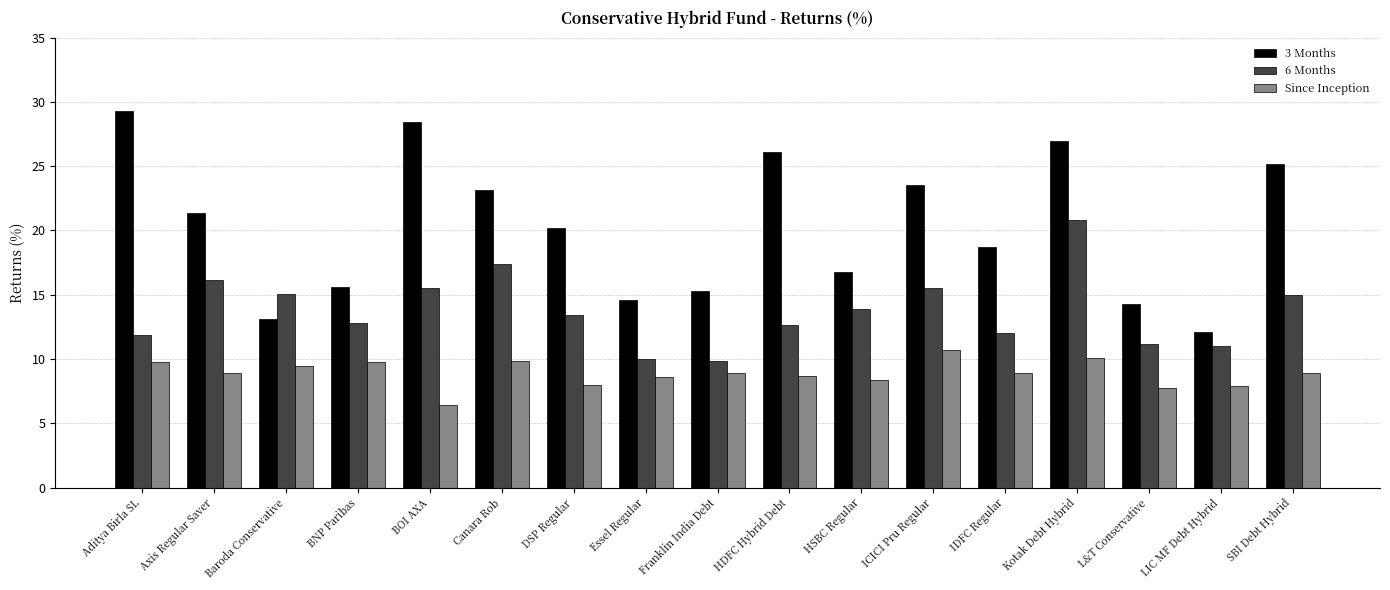

Does the chart contain any negative values?

No